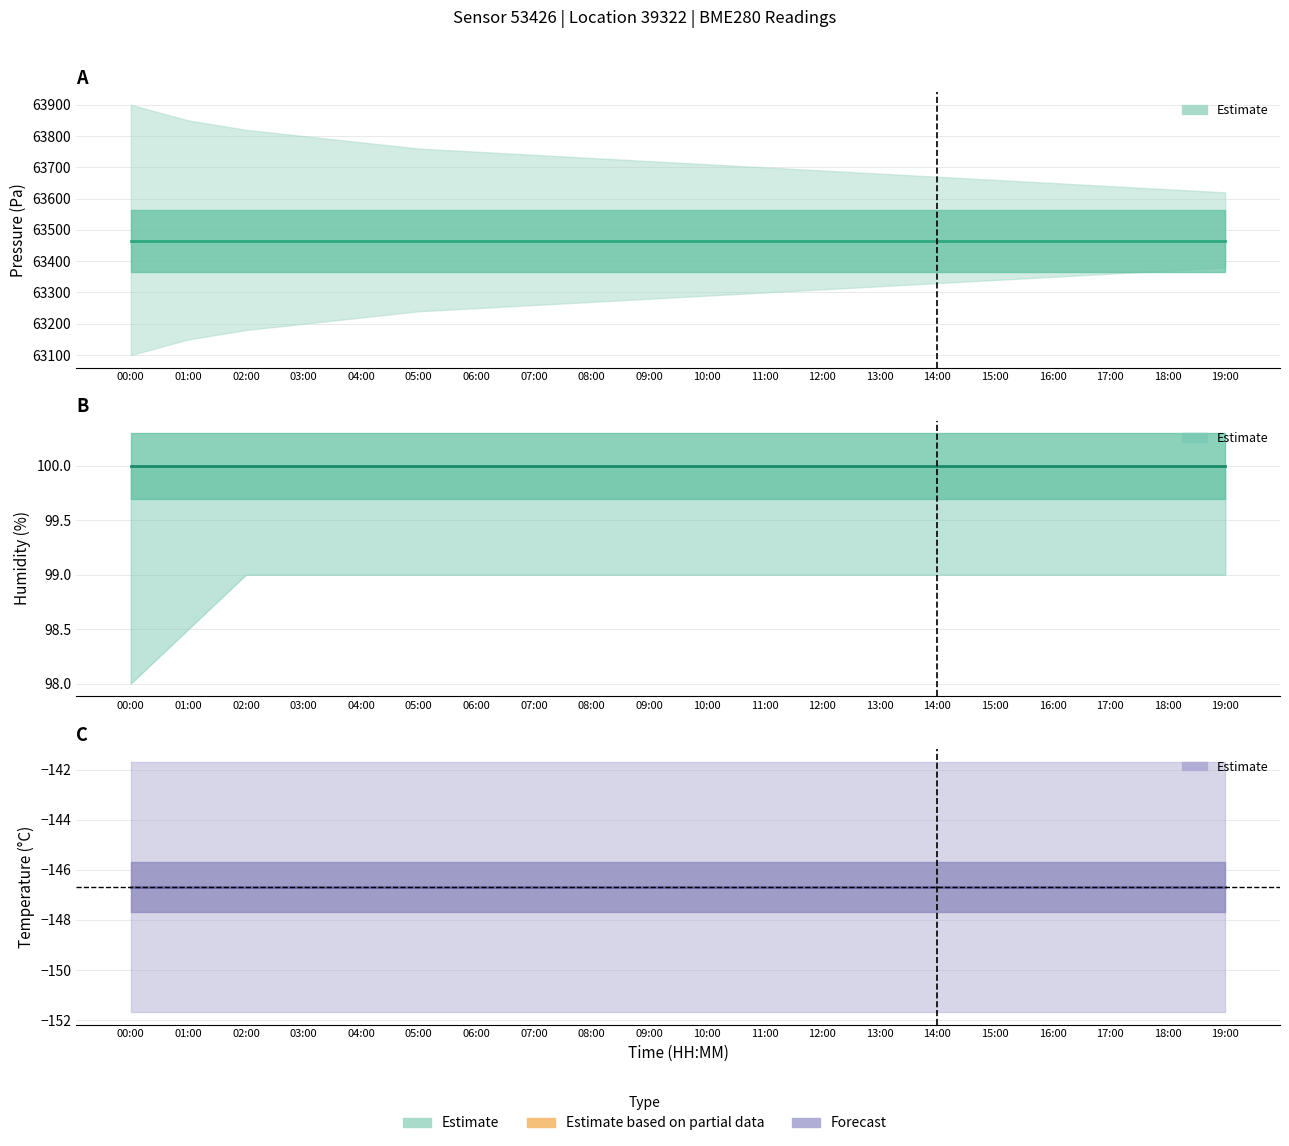

True or false: pressure has more than 1 interior local peaks.

False